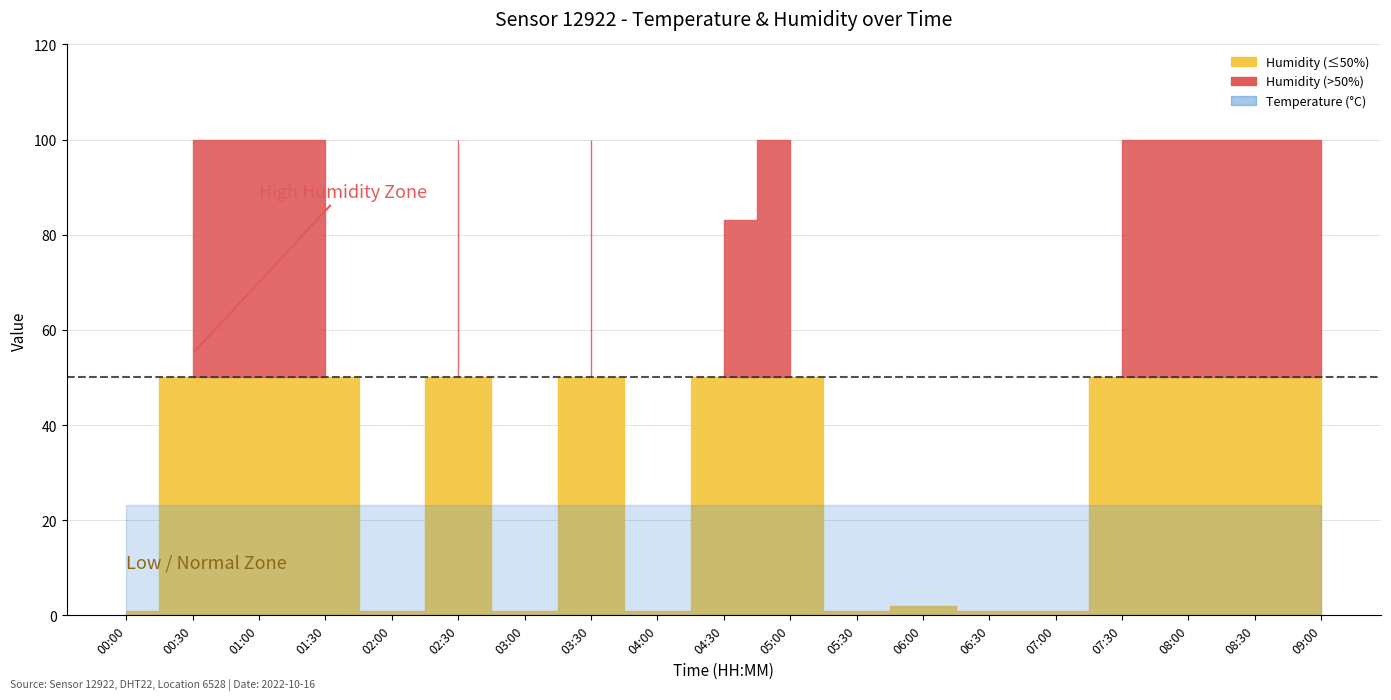

True or false: humidity has a value of 99.9 at 07:30.

True